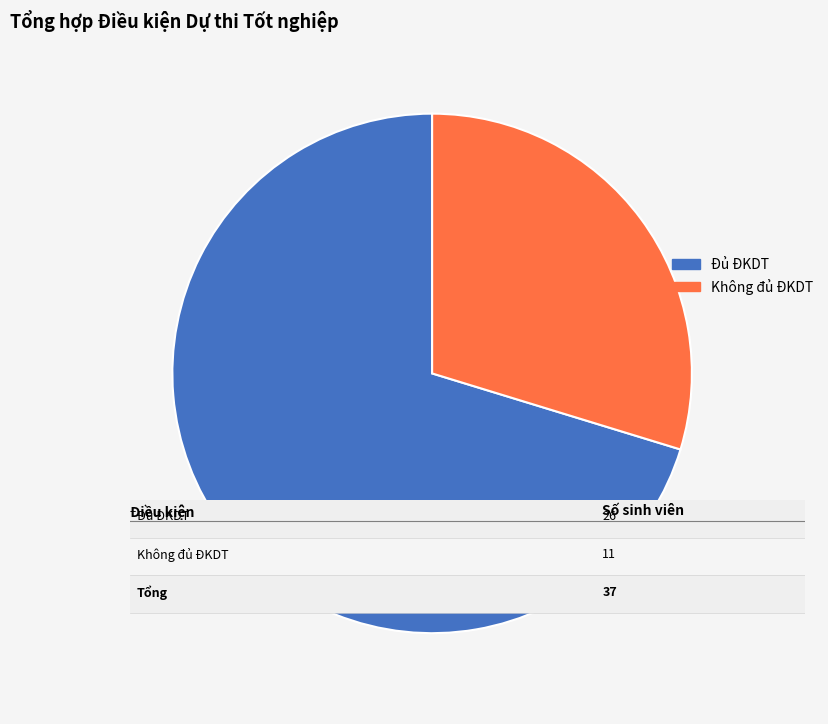

Is it true that Không đủ ĐKDT is 37% of the pie?

False